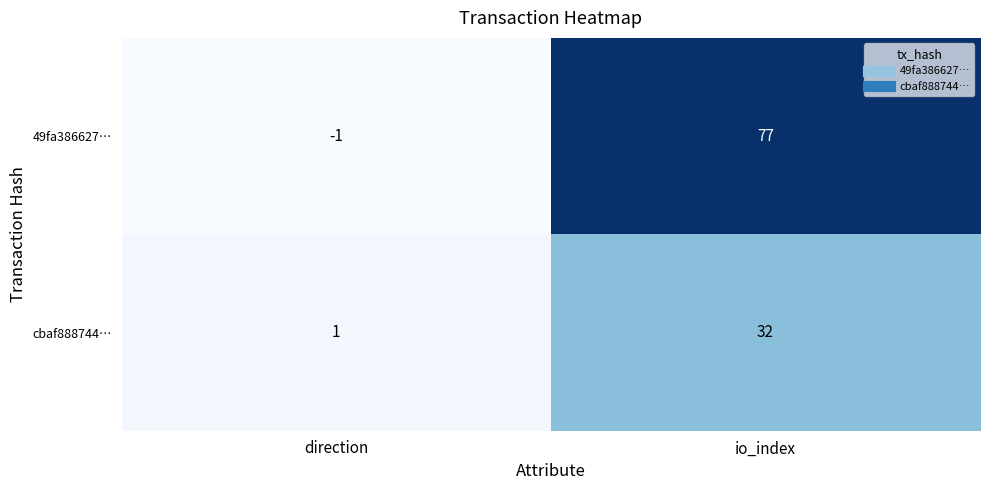

Reading left to right, transcribe all the data shown in this chart.

49fa386627…: -1	77
cbaf888744…: 1	32